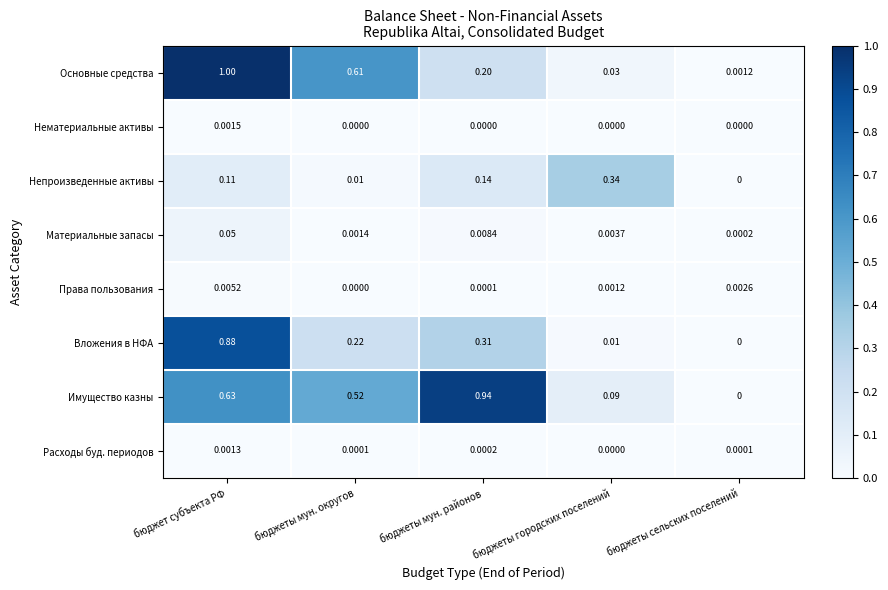

Between бюджеты городских поселений and бюджеты сельских поселений, which series saw the biggest shift?

Непроизведенные активы